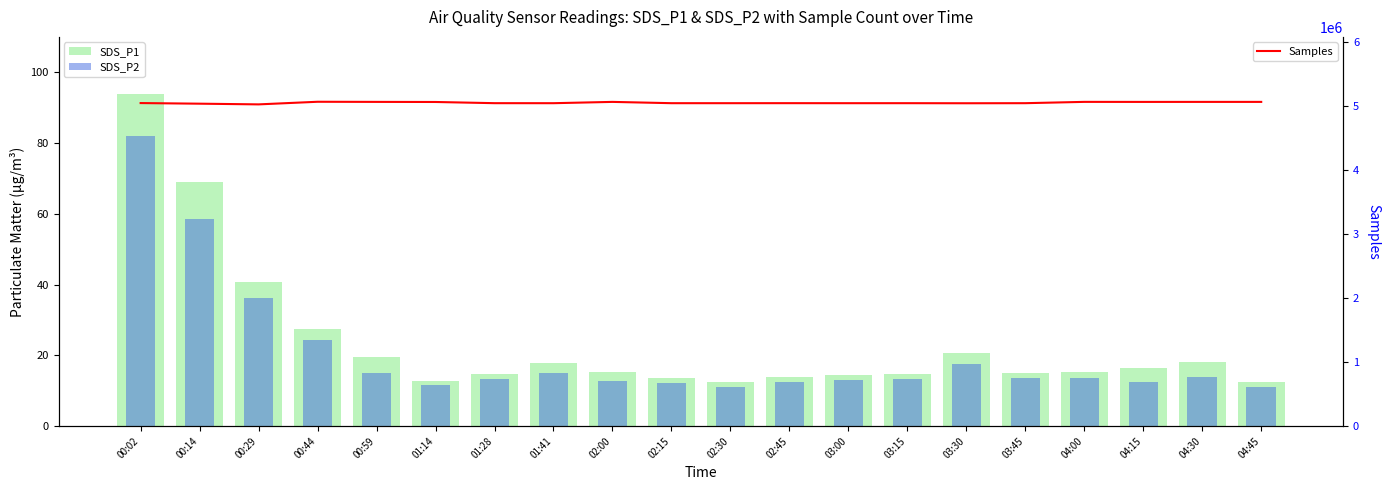

How many data points in Samples are less than 5050381?

10